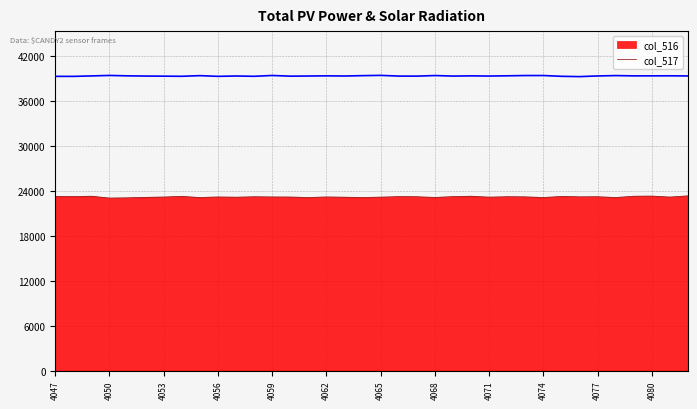

Which series has the widest spread of values?

col_516